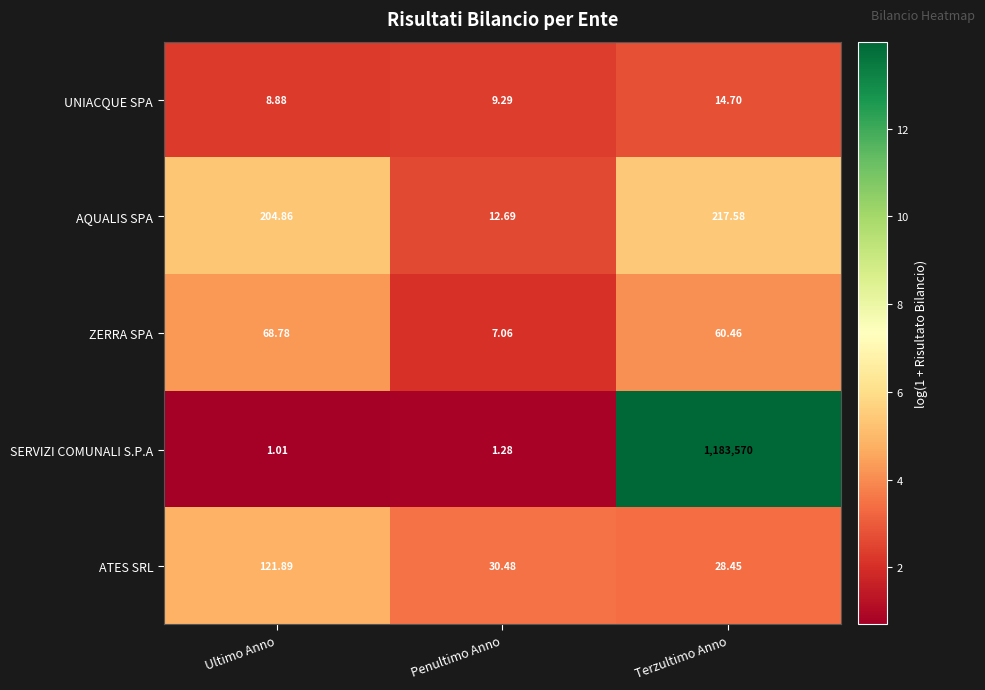

At which category does the chart reach its peak across all series?

Terzultimo Anno